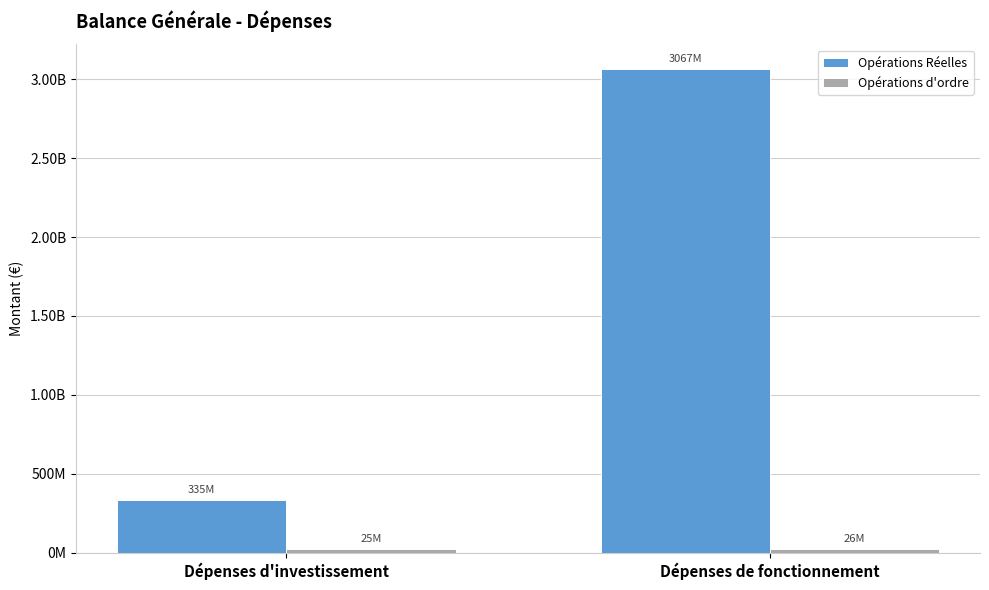

Is the value of Opérations Réelles at Dépenses de fonctionnement greater than the value of Opérations d'ordre at Dépenses de fonctionnement?

Yes